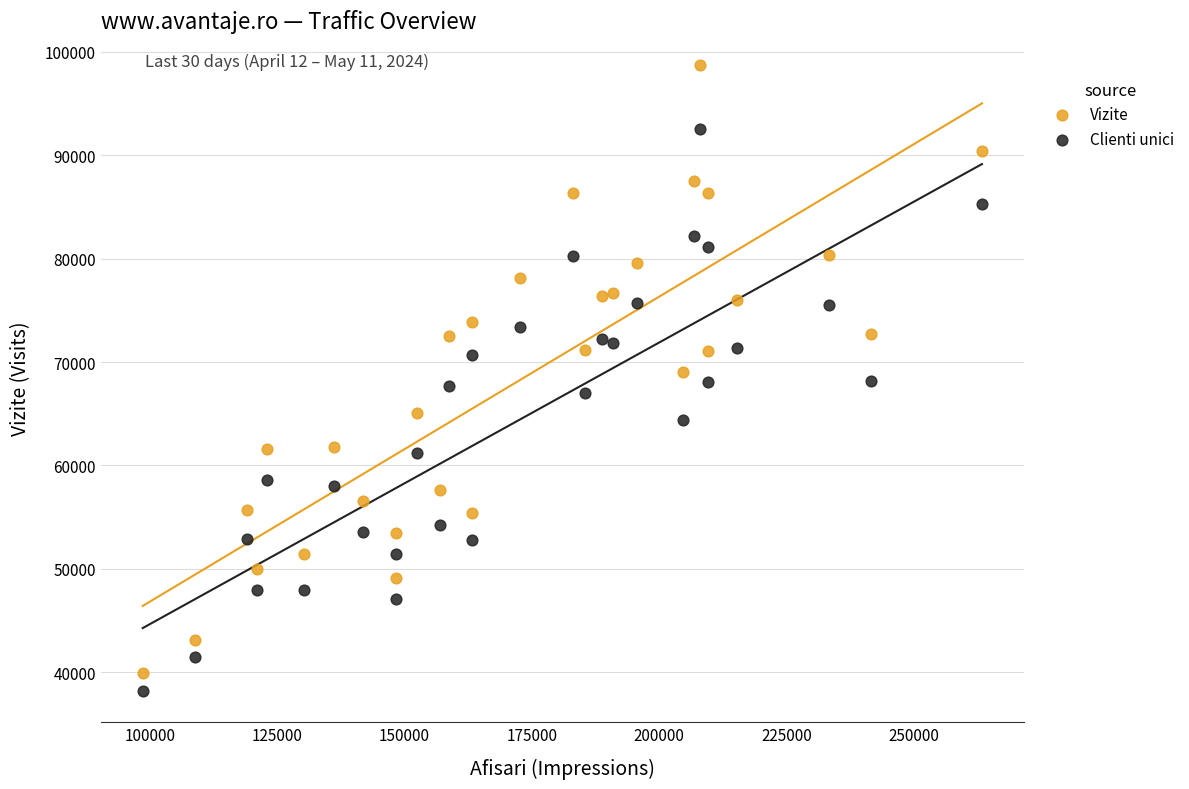

Across all data points, what is the range of Y values (max minus min)?

60544